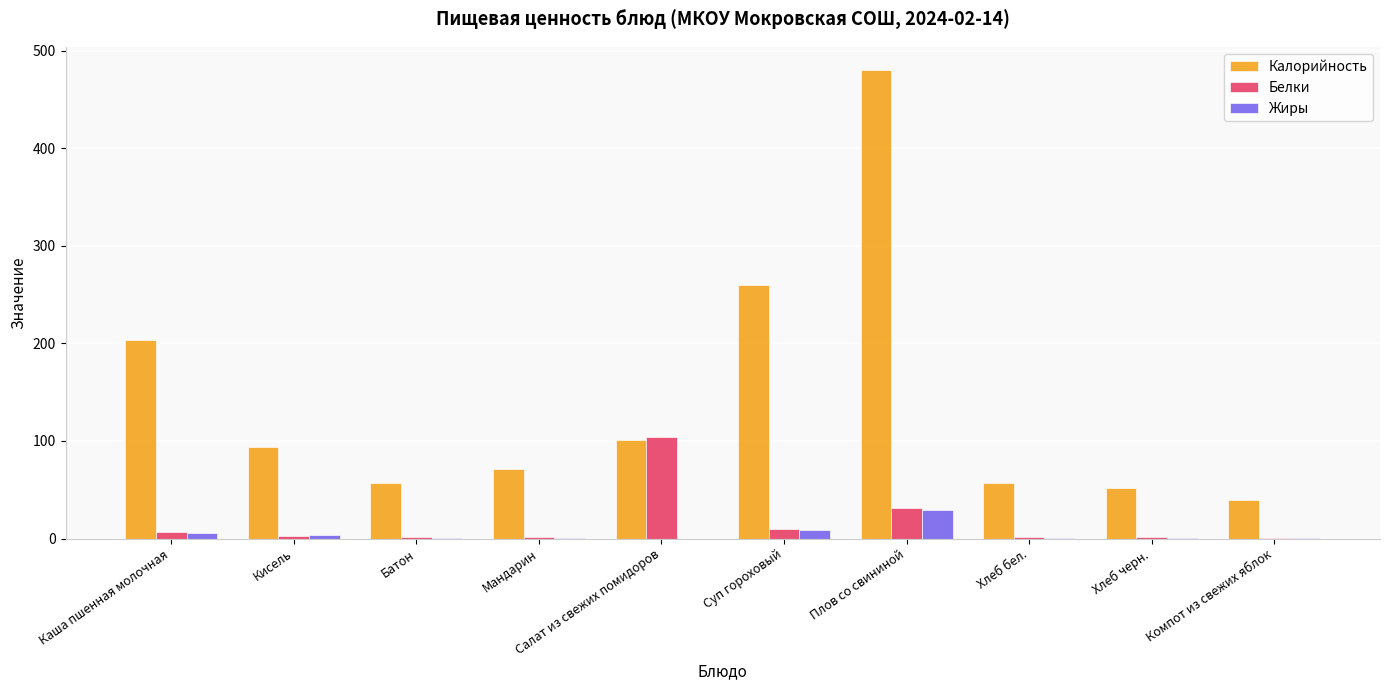

The value of Калорийность at Салат из свежих помидоров is 101.0. True or false?

True